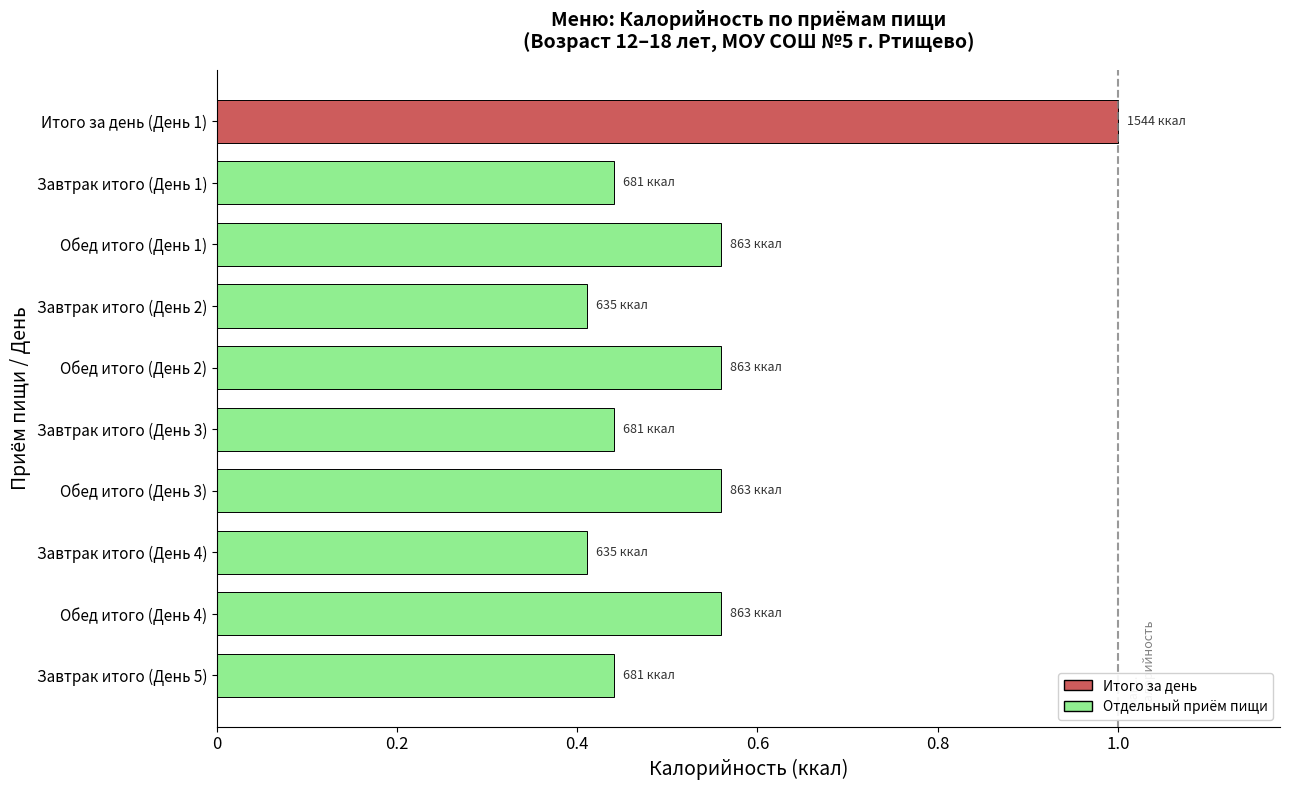

What is the change in value from Итого за день (День 1) to Обед итого (День 1)?

-0.4